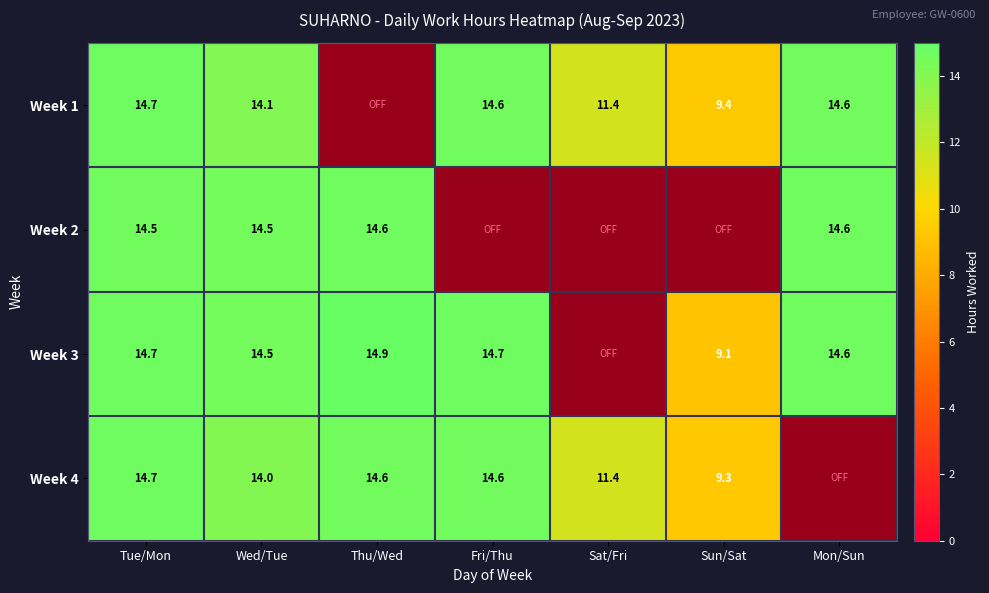

Is the value of Week 3 at Wed/Tue greater than the value of Week 1 at Tue/Mon?

No